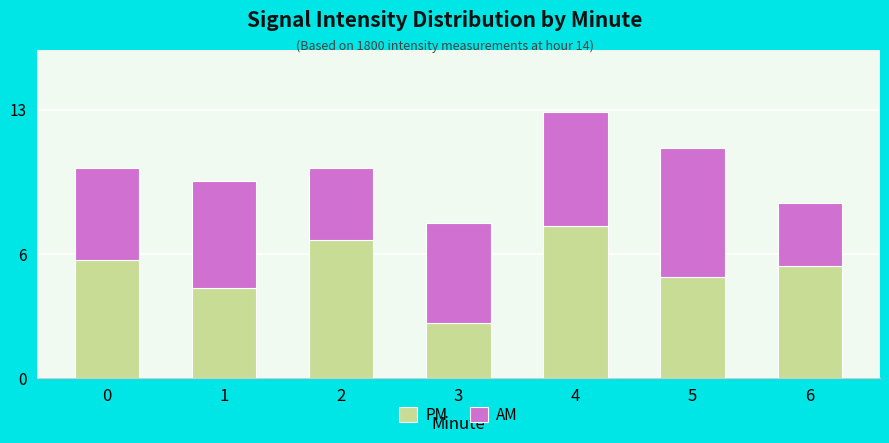

What is the sum of all PM values?

37.1